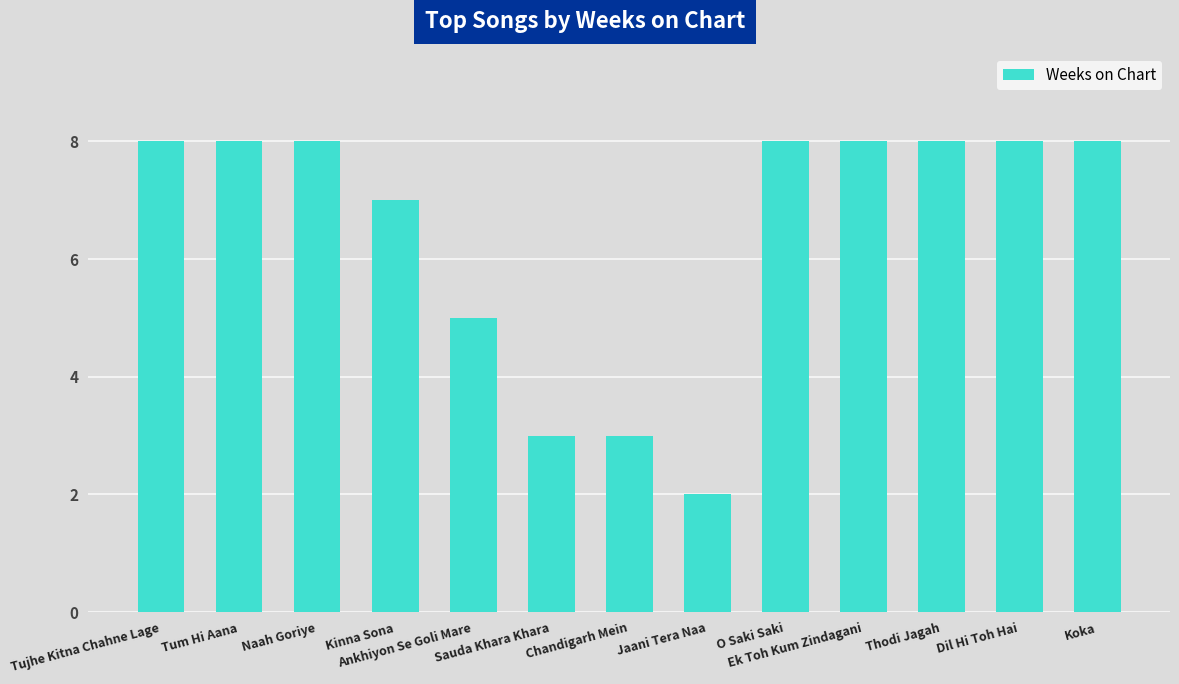

How many bars are there in total?

13